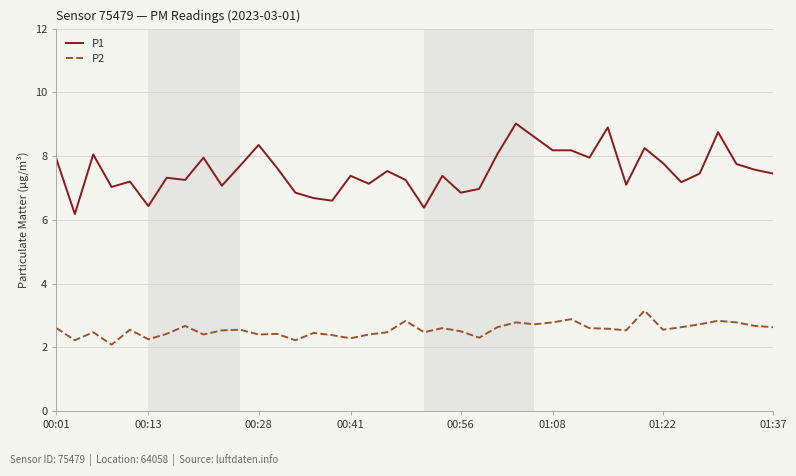

Does the chart display data point markers on the line(s)?

No